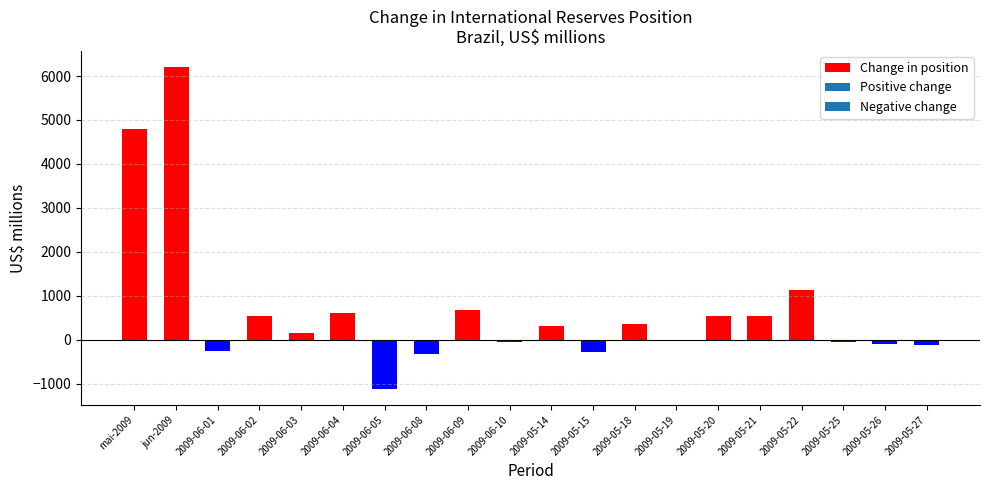

Are the bars grouped side by side (vs. stacked)?

No